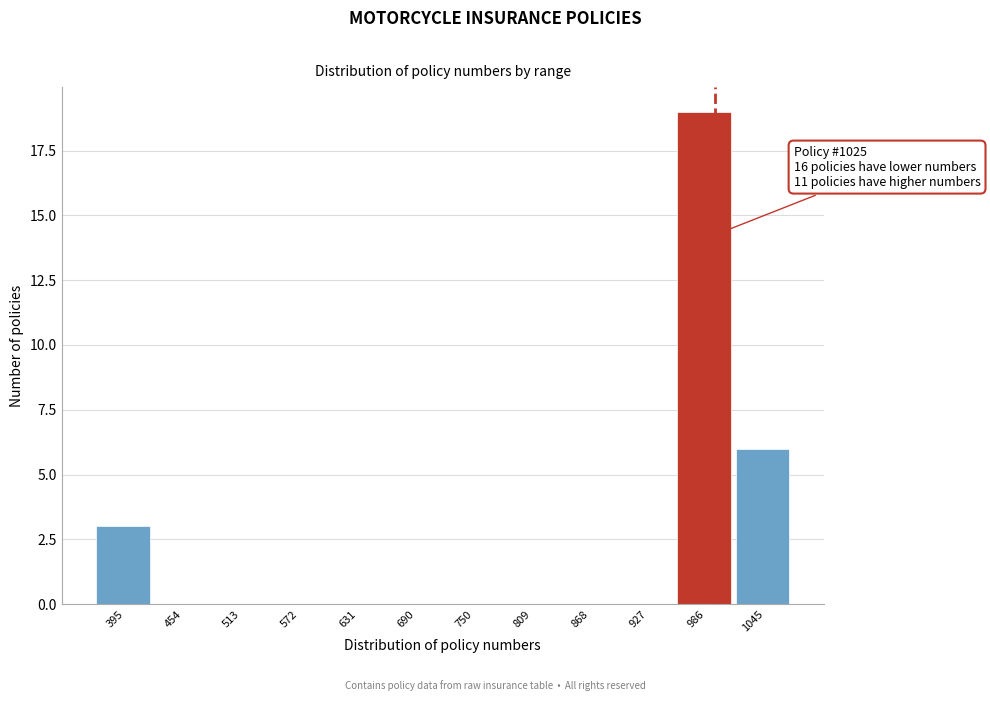

Reading left to right, extract all data points from this chart.

395=3	454=0	513=0	572=0	631=0	690=0	750=0	809=0	868=0	927=0	986=19	1045=6